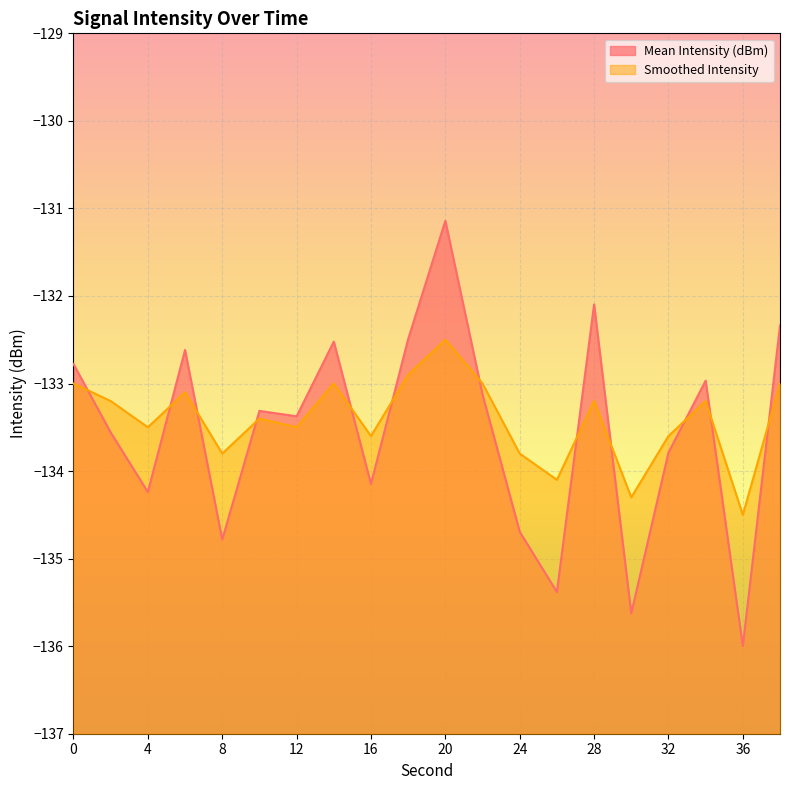

What is the value of the Smoothed Intensity point at the 8th from the left?

-133.0